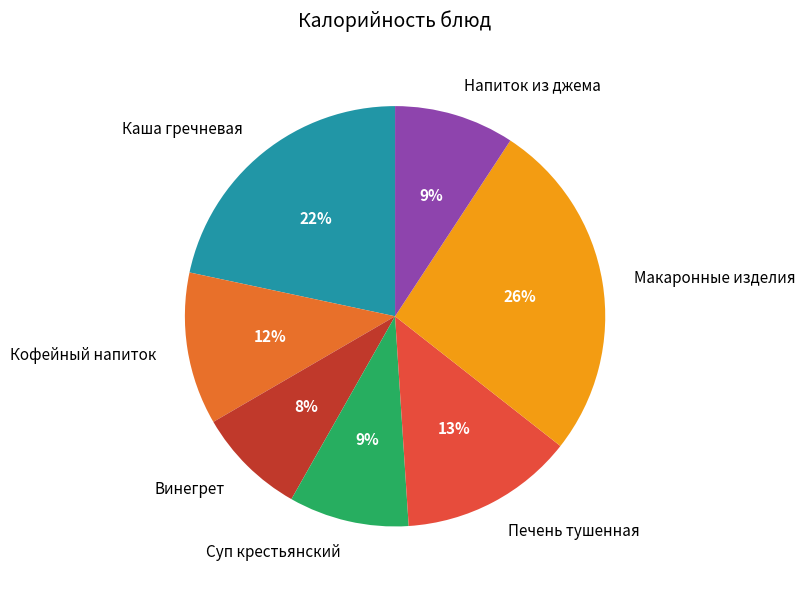

Do Макаронные изделия and Каша гречневая together represent more than half of the pie?

No